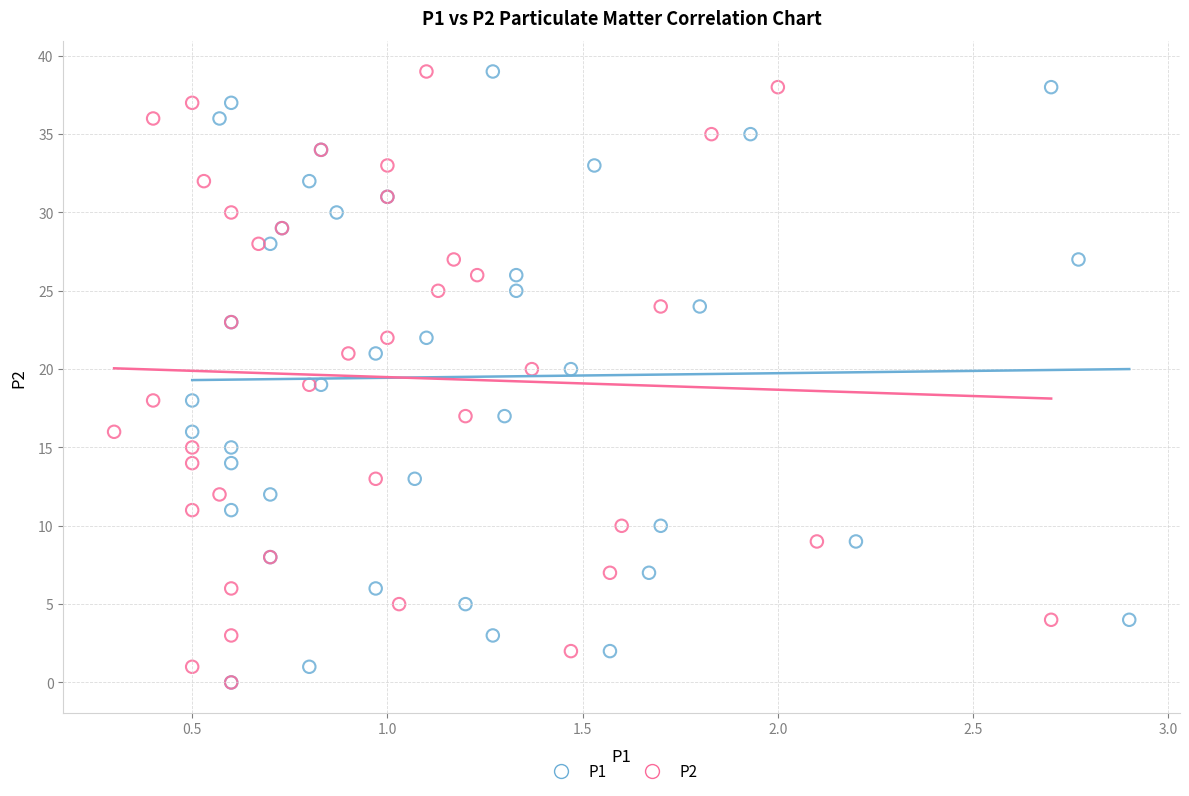

What are all the series names shown in the legend?

P1, P2